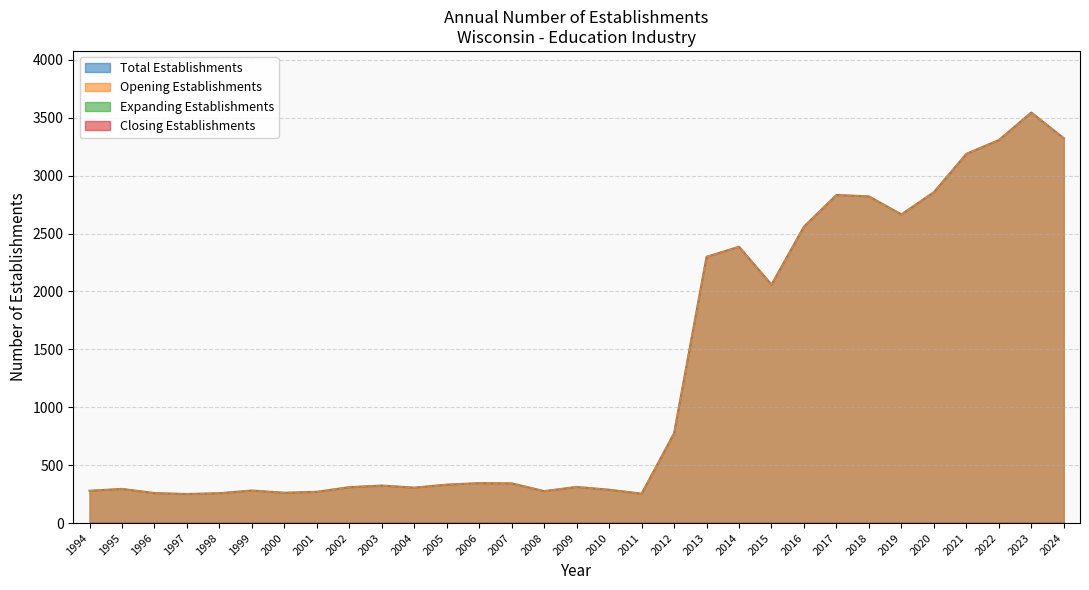

Between 1994 and 1996, which series saw the biggest shift?

Total Establishments